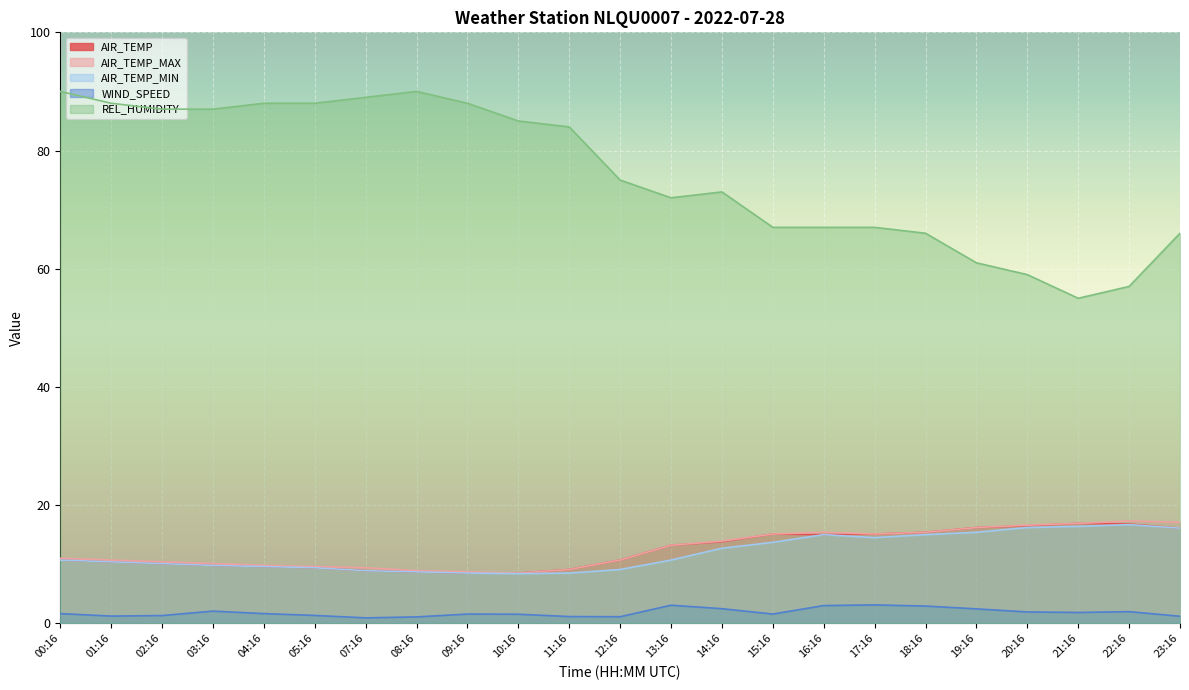

At which category does WIND_SPEED reach its first local peak?

03:16